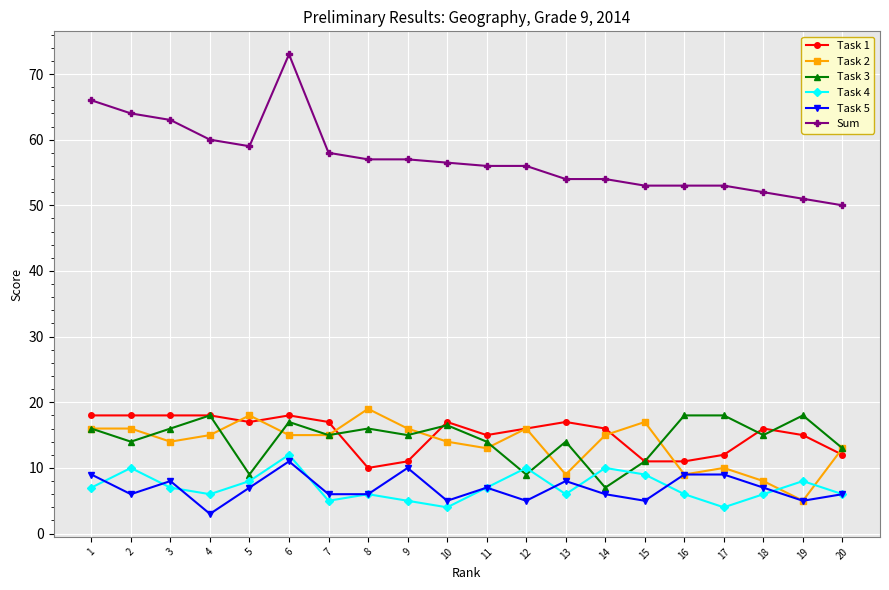

Reading left to right, list all the values displayed in this chart.

Task 1: 1=18.0	2=18.0	3=18.0	4=18.0	5=17.0	6=18.0	7=17.0	8=10.0	9=11.0	10=17.0	11=15.0	12=16.0	13=17.0	14=16.0	15=11.0	16=11.0	17=12.0	18=16.0	19=15.0	20=12.0
Task 2: 1=16.0	2=16.0	3=14.0	4=15.0	5=18.0	6=15.0	7=15.0	8=19.0	9=16.0	10=14.0	11=13.0	12=16.0	13=9.0	14=15.0	15=17.0	16=9.0	17=10.0	18=8.0	19=5.0	20=13.0
Task 3: 1=16.0	2=14.0	3=16.0	4=18.0	5=9.0	6=17.0	7=15.0	8=16.0	9=15.0	10=16.5	11=14.0	12=9.0	13=14.0	14=7.0	15=11.0	16=18.0	17=18.0	18=15.0	19=18.0	20=13.0
Task 4: 1=7.0	2=10.0	3=7.0	4=6.0	5=8.0	6=12.0	7=5.0	8=6.0	9=5.0	10=4.0	11=7.0	12=10.0	13=6.0	14=10.0	15=9.0	16=6.0	17=4.0	18=6.0	19=8.0	20=6.0
Task 5: 1=9.0	2=6.0	3=8.0	4=3.0	5=7.0	6=11.0	7=6.0	8=6.0	9=10.0	10=5.0	11=7.0	12=5.0	13=8.0	14=6.0	15=5.0	16=9.0	17=9.0	18=7.0	19=5.0	20=6.0
Sum: 1=66.0	2=64.0	3=63.0	4=60.0	5=59.0	6=73.0	7=58.0	8=57.0	9=57.0	10=56.5	11=56.0	12=56.0	13=54.0	14=54.0	15=53.0	16=53.0	17=53.0	18=52.0	19=51.0	20=50.0